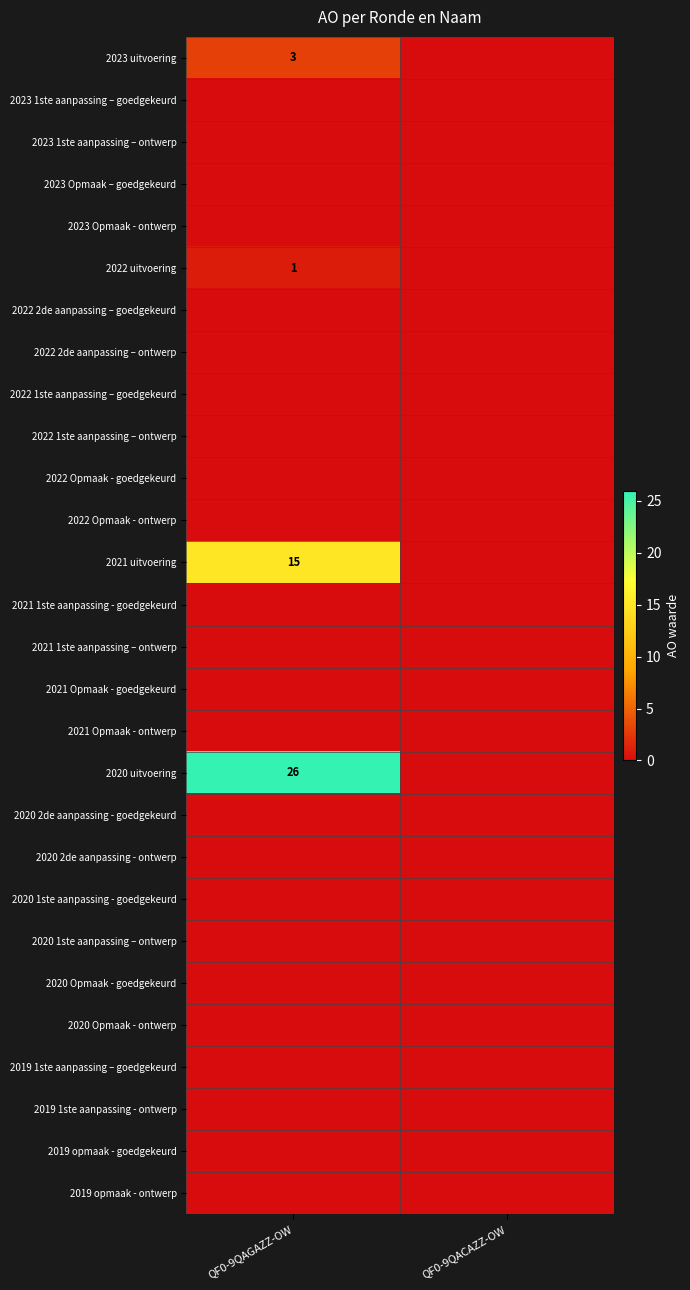

Rank the series at QF0-9QACAZZ-OW from highest to lowest value.

2023 uitvoering, 2023 1ste aanpassing – goedgekeurd, 2023 1ste aanpassing – ontwerp, 2023 Opmaak – goedgekeurd, 2023 Opmaak - ontwerp, 2022 uitvoering, 2022 2de aanpassing – goedgekeurd, 2022 2de aanpassing – ontwerp, 2022 1ste aanpassing – goedgekeurd, 2022 1ste aanpassing – ontwerp, 2022 Opmaak - goedgekeurd, 2022 Opmaak - ontwerp, 2021 uitvoering, 2021 1ste aanpassing - goedgekeurd, 2021 1ste aanpassing – ontwerp, 2021 Opmaak - goedgekeurd, 2021 Opmaak - ontwerp, 2020 uitvoering, 2020 2de aanpassing - goedgekeurd, 2020 2de aanpassing - ontwerp, 2020 1ste aanpassing - goedgekeurd, 2020 1ste aanpassing – ontwerp, 2020 Opmaak - goedgekeurd, 2020 Opmaak - ontwerp, 2019 1ste aanpassing – goedgekeurd, 2019 1ste aanpassing - ontwerp, 2019 opmaak - goedgekeurd, 2019 opmaak - ontwerp